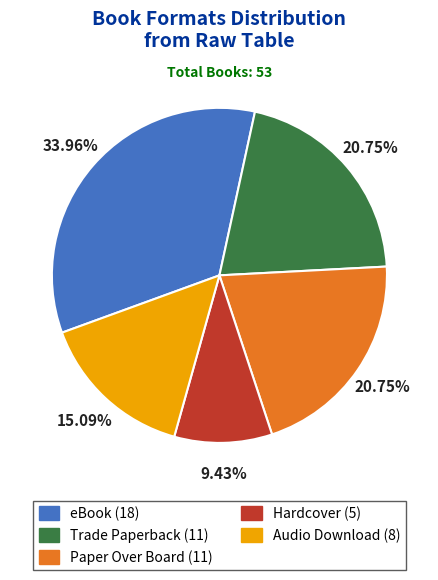

True or false: Trade Paperback accounts for 7% of the total.

False